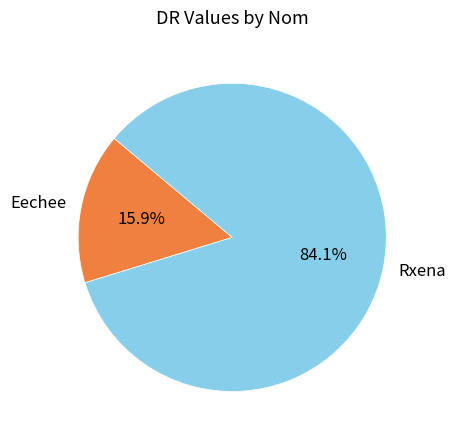

To the nearest percent, what is the combined percentage of Rxena and Eechee?

100%